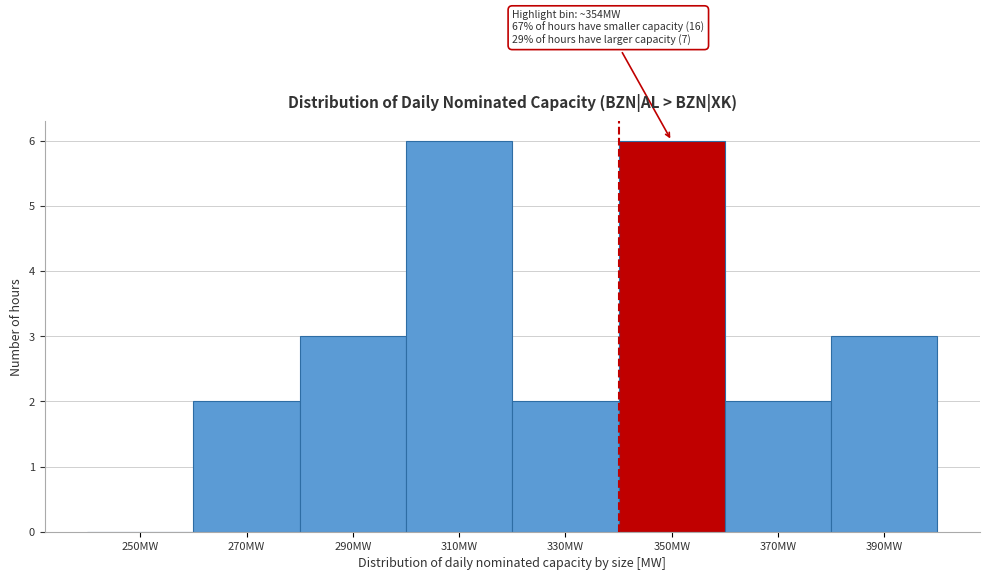

Reading left to right, list all the values displayed in this chart.

250MW=0	270MW=2	290MW=3	310MW=6	330MW=2	350MW=6	370MW=2	390MW=3